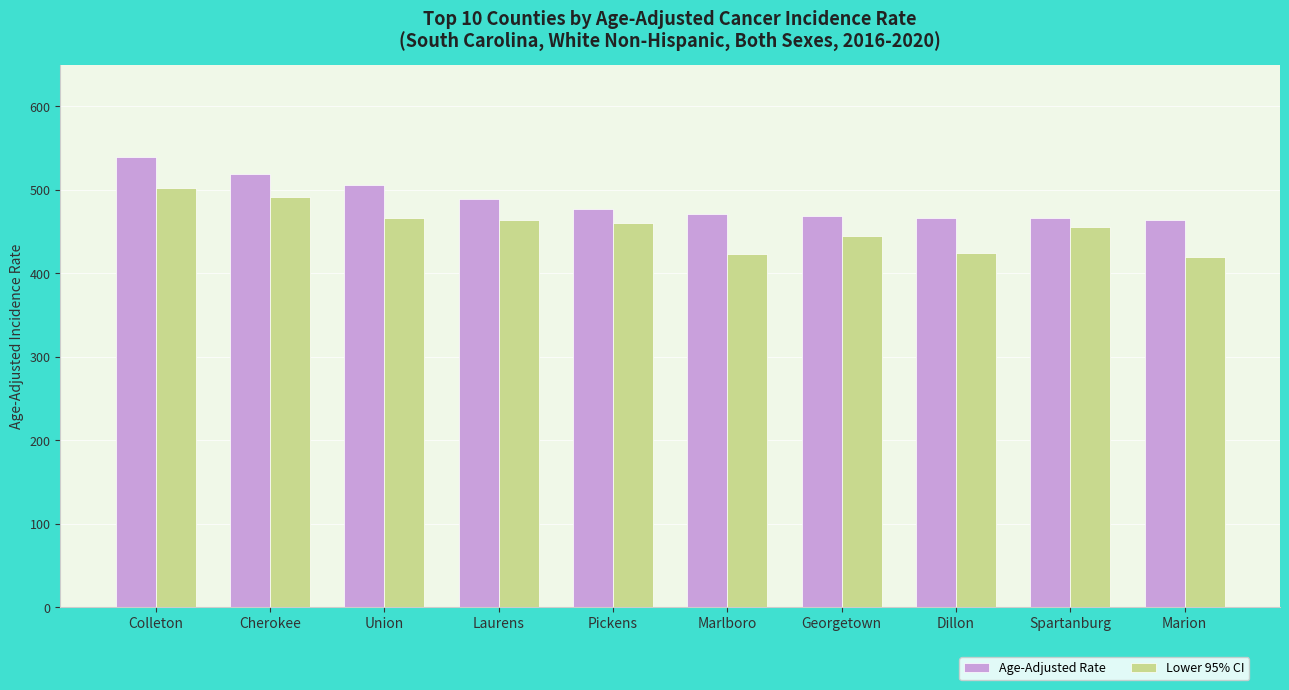

The value of Age-Adjusted Rate at Spartanburg is 174.3. True or false?

False